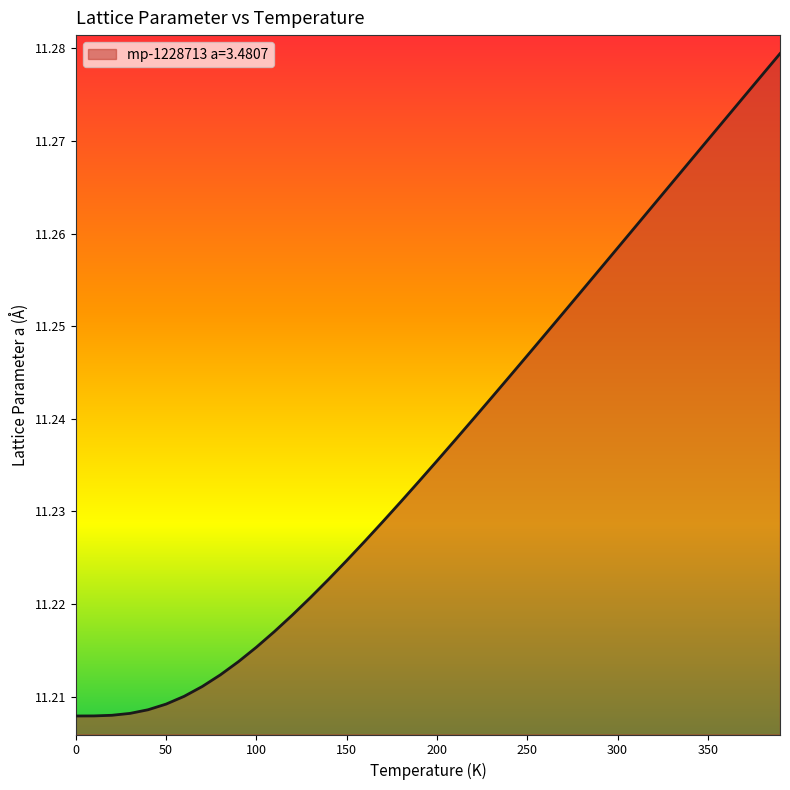

Rank the categories by value from highest to lowest.

390.0, 380.0, 370.0, 360.0, 350.0, 340.0, 330.0, 320.0, 310.0, 300.0, 290.0, 280.0, 270.0, 260.0, 250.0, 240.0, 230.0, 220.0, 210.0, 200.0, 190.0, 180.0, 170.0, 160.0, 150.0, 140.0, 130.0, 120.0, 110.0, 100.0, 90.0, 80.0, 70.0, 60.0, 50.0, 40.0, 30.0, 20.0, 10.0, 0.0